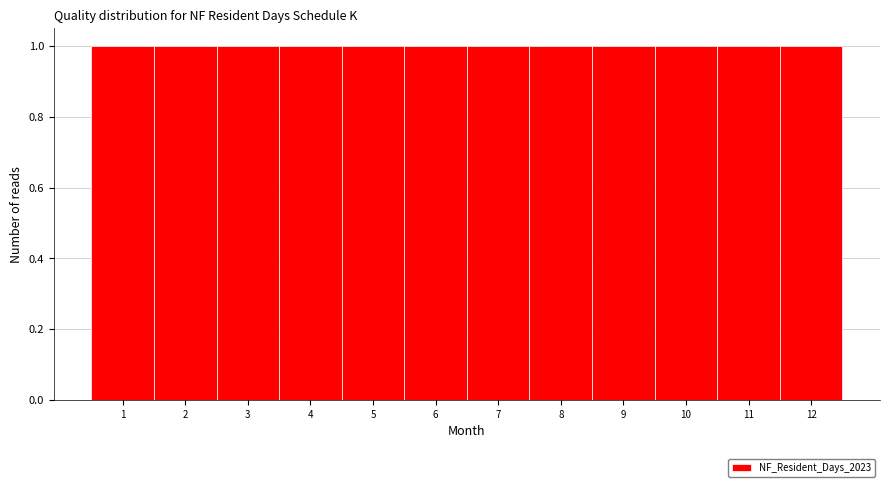

Reading left to right, transcribe this chart: for each bar, give the range it covers on the x-axis and its height. The values are not printed on the chart, so give them approximately, as read against the axis.

0.5 to 1.5: 1
1.5 to 2.5: 1
2.5 to 3.5: 1
3.5 to 4.5: 1
4.5 to 5.5: 1
5.5 to 6.5: 1
6.5 to 7.5: 1
7.5 to 8.5: 1
8.5 to 9.5: 1
9.5 to 10.5: 1
10.5 to 11.5: 1
11.5 to 12.5: 1